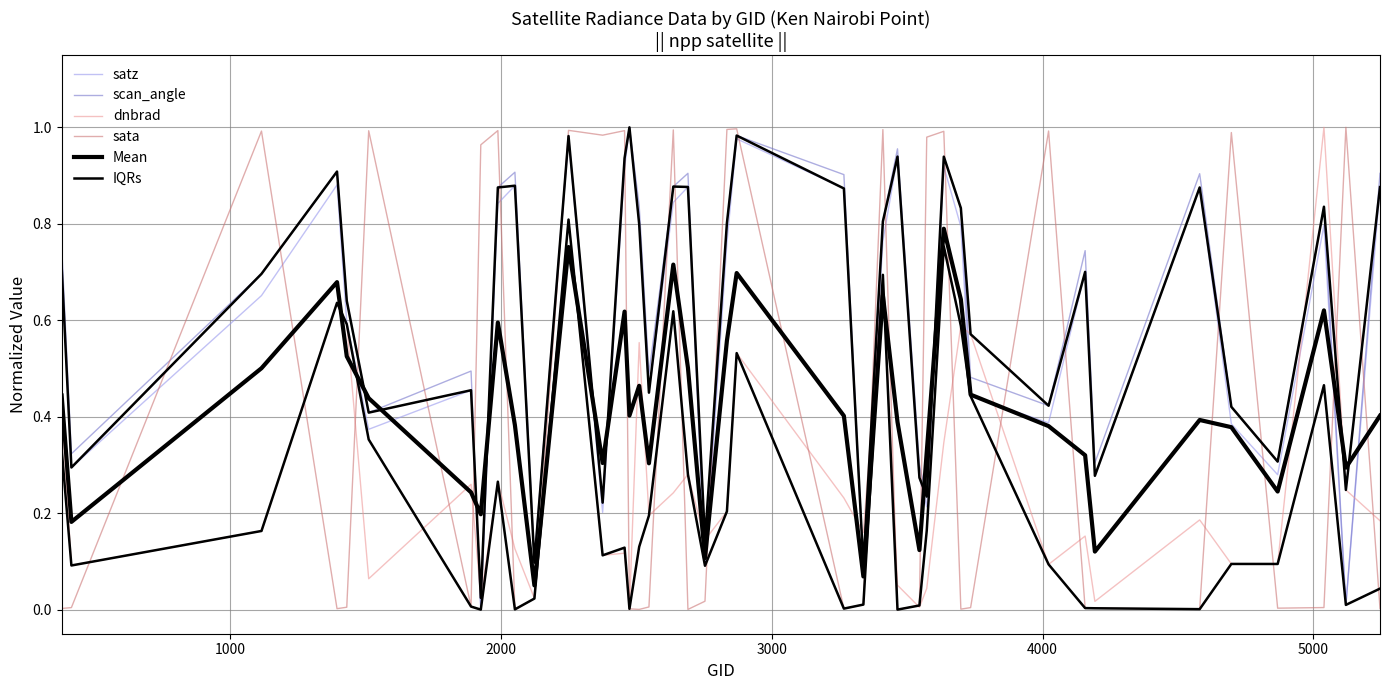

What is the maximum value shown in the chart?

1.0